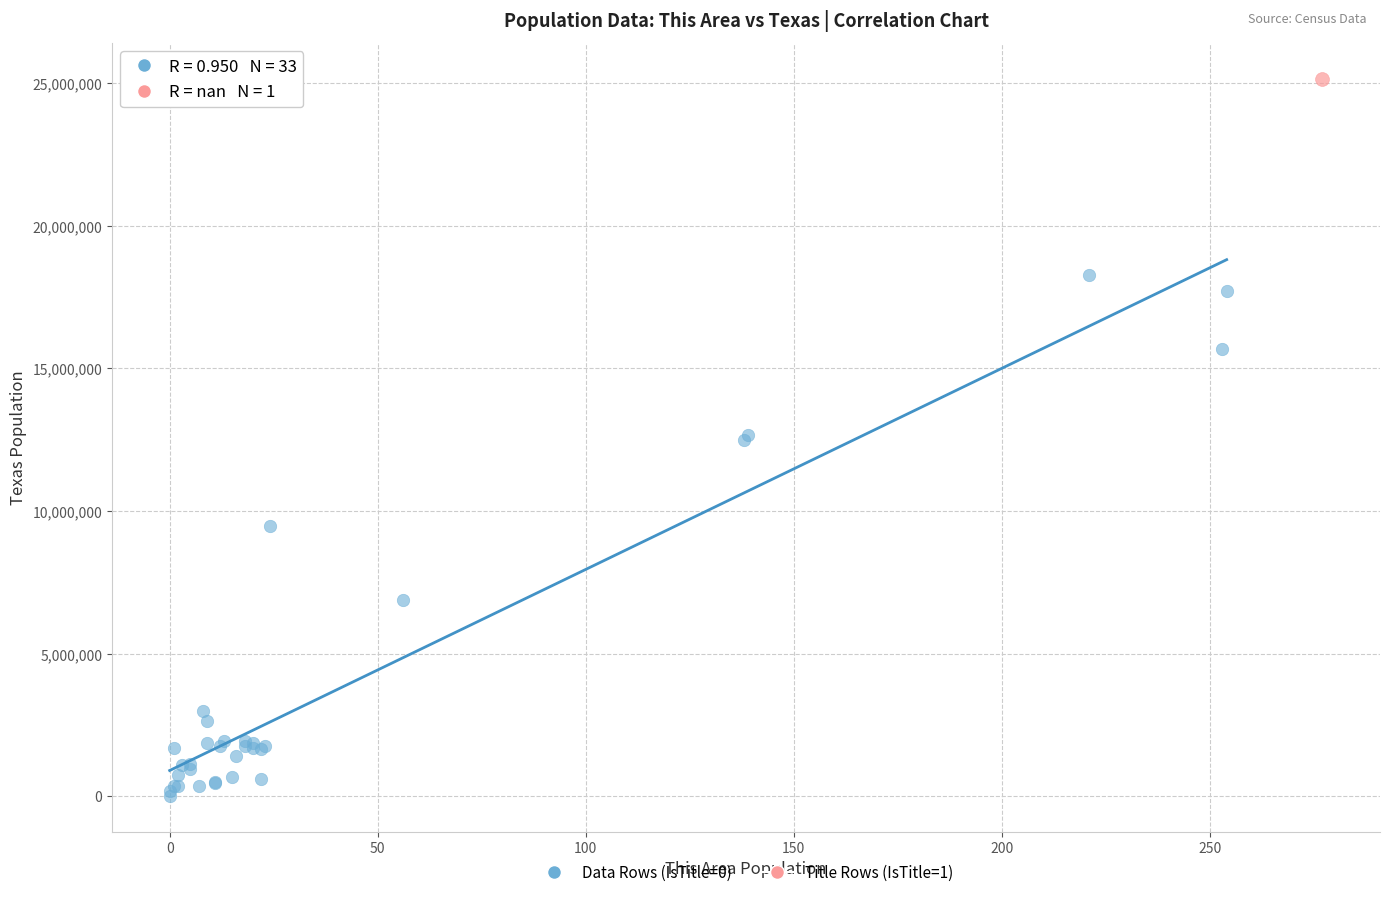

What are all the series names shown in the legend?

Data Rows (IsTitle=0), Title Rows (IsTitle=1)